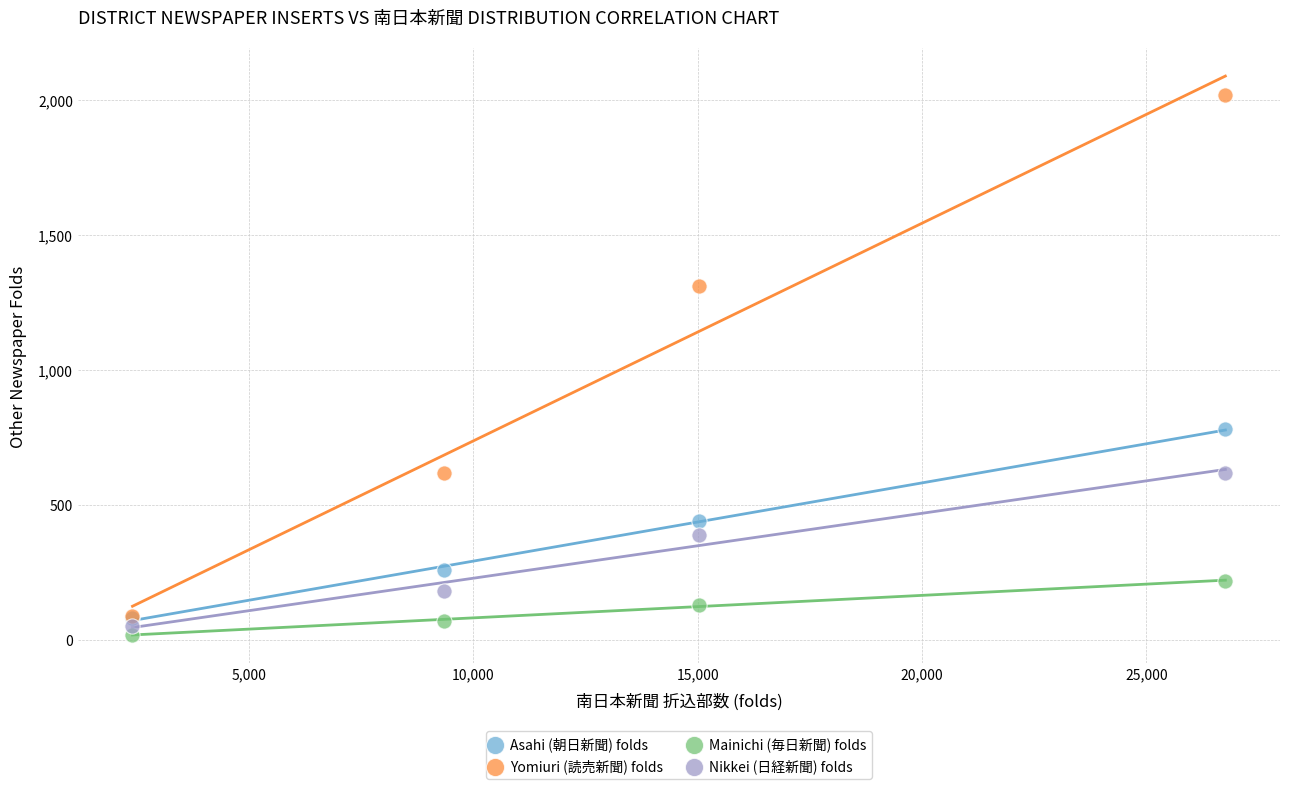

Which series contains the highest Y value?

Yomiuri (読売新聞) folds